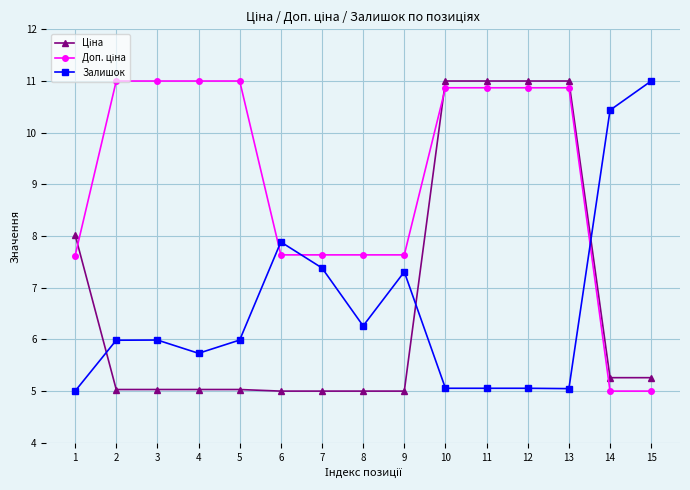

What is the difference between the highest and lowest values at 13?

6.0